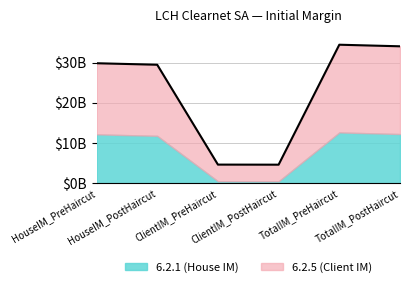

Does the chart have visible grid lines?

Yes